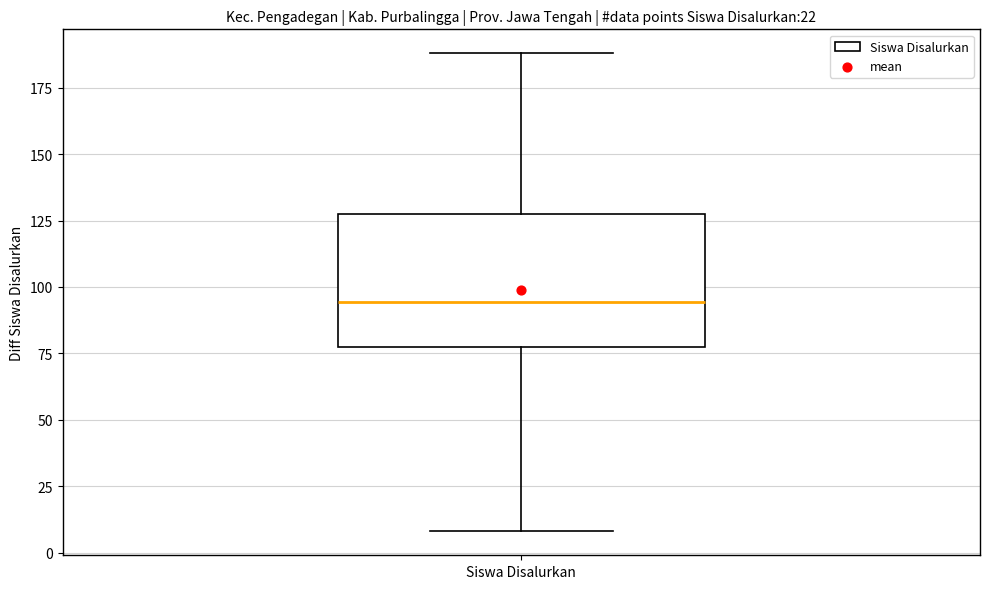

Where is the upper edge of the box for Siswa Disalurkan on the y-axis? The values are not printed on the chart, so give them approximately, as read against the axis.

130